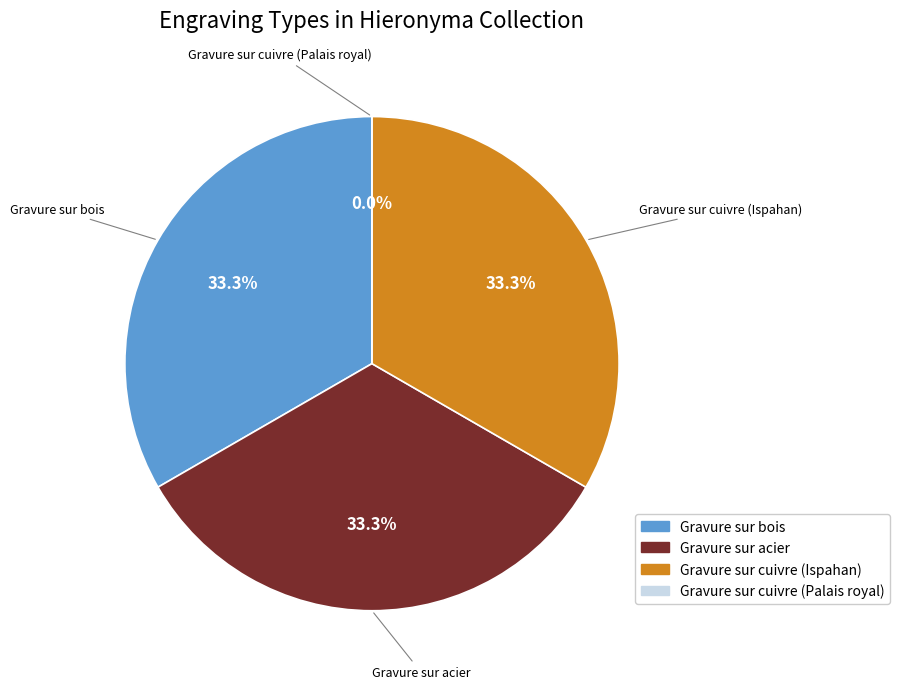

What percentage is NOT represented by Gravure sur bois?

66.7%